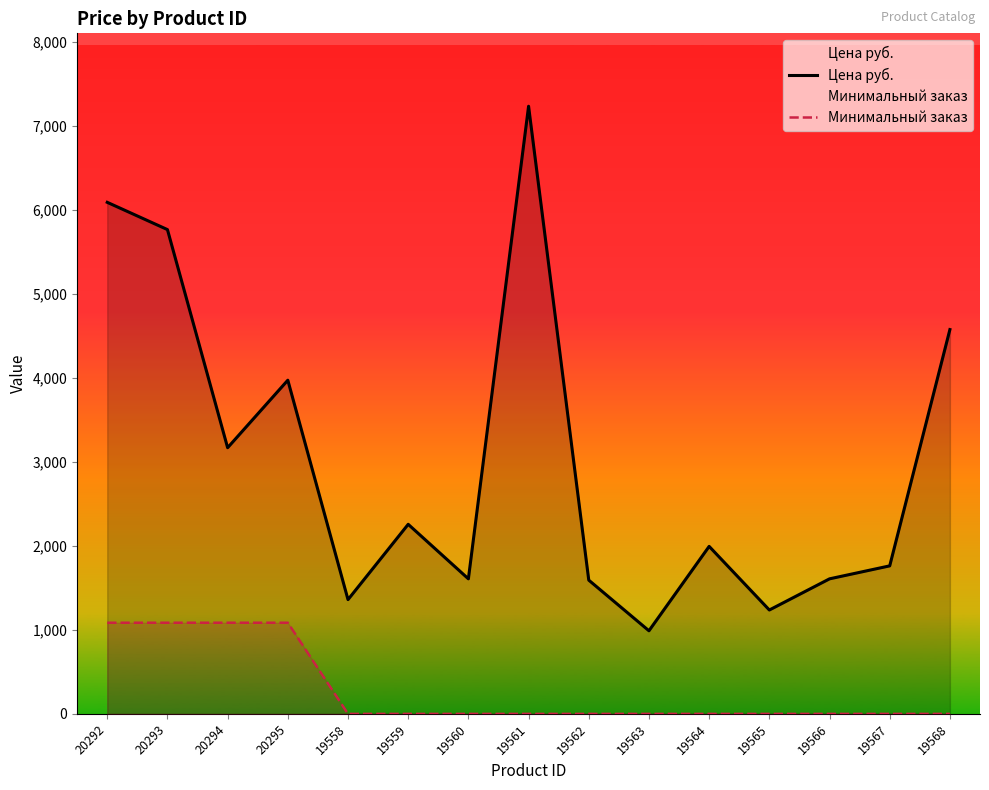

What position from the left is 19566?

13